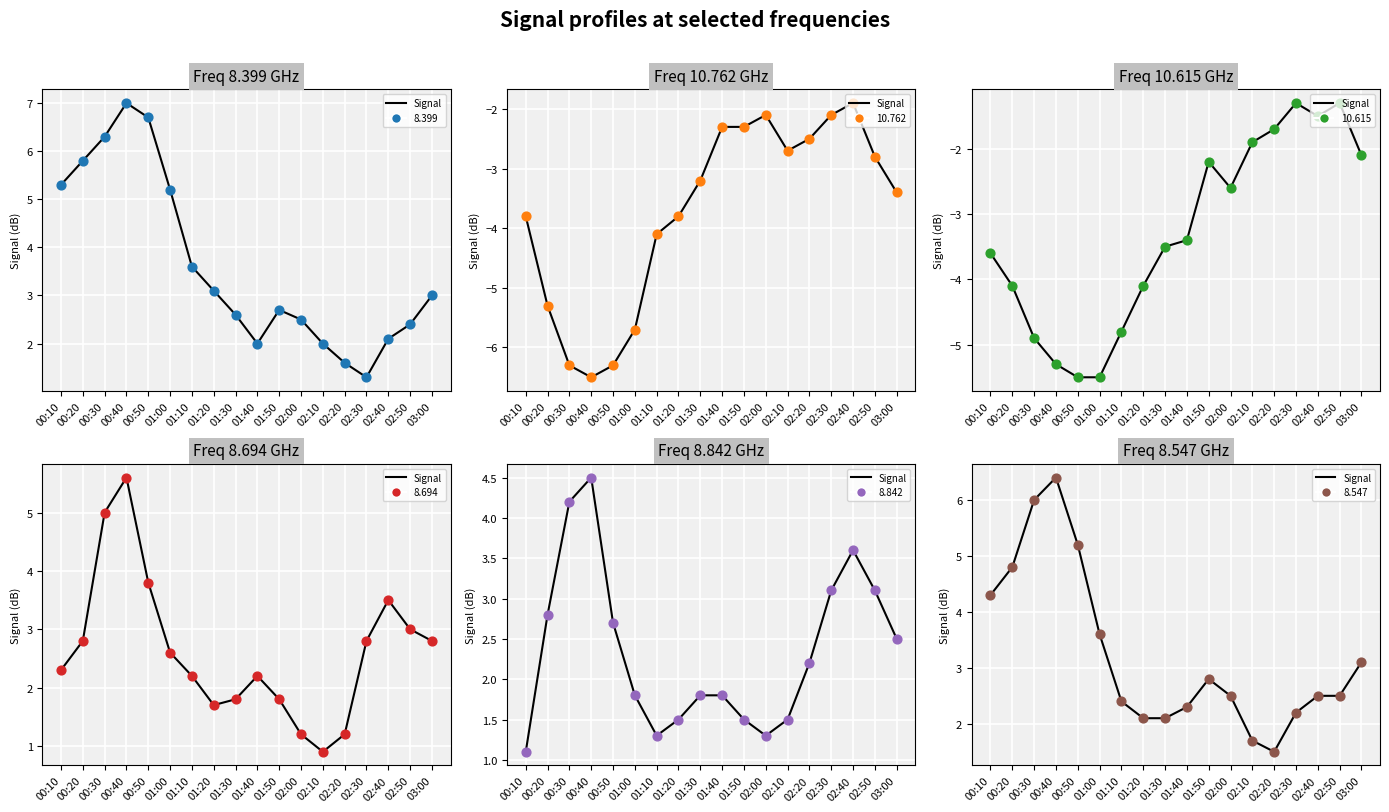

Which series contains the highest Y value?

8.399 pts